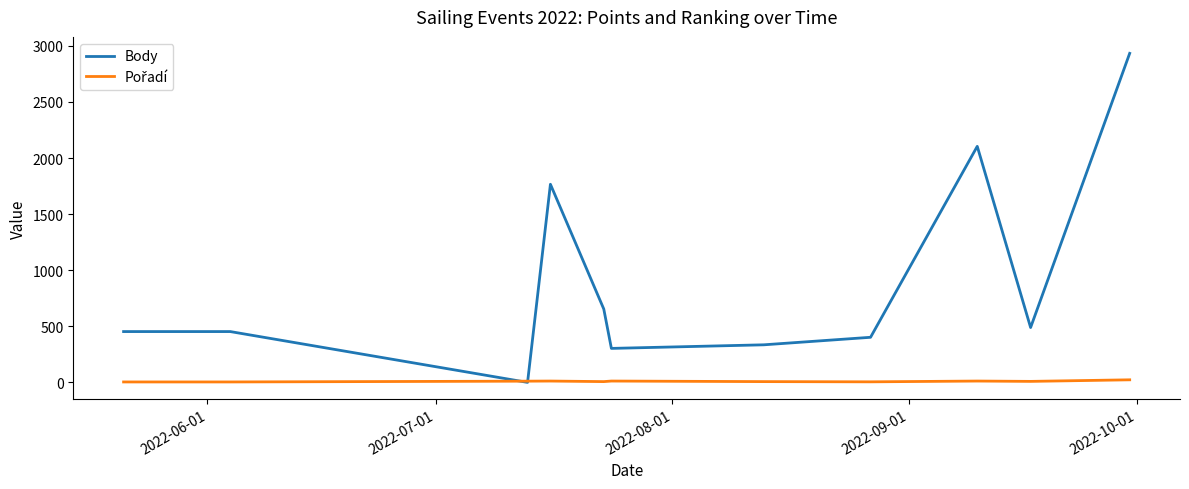

Which series has the largest total across all categories?

Body